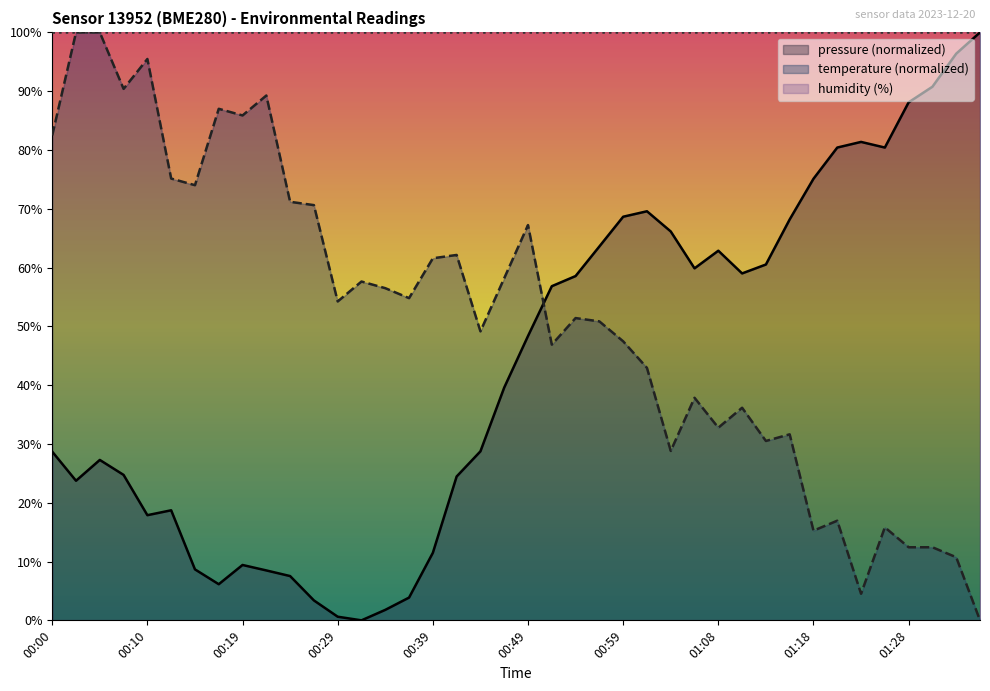

True or false: pressure has a value of 81.4 at 01:23.

True